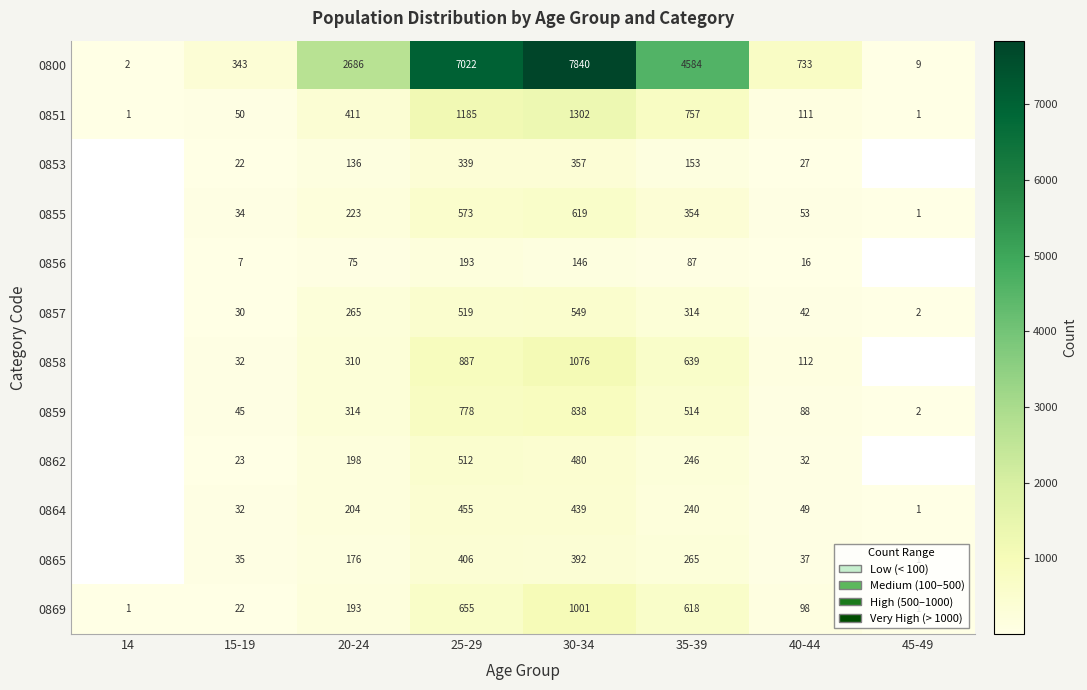

Which label corresponds to the smallest value in the chart?

14